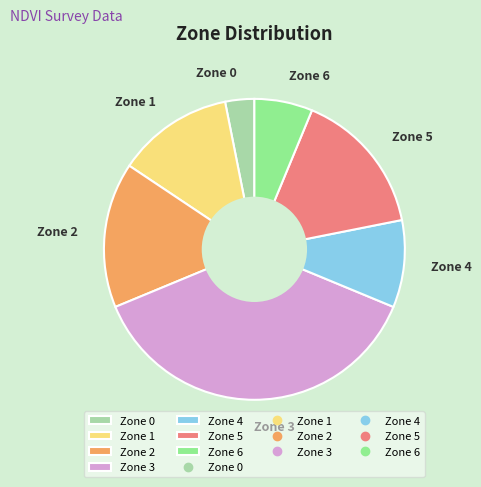

Between Zone 4 and Zone 5, which is larger?

Zone 5